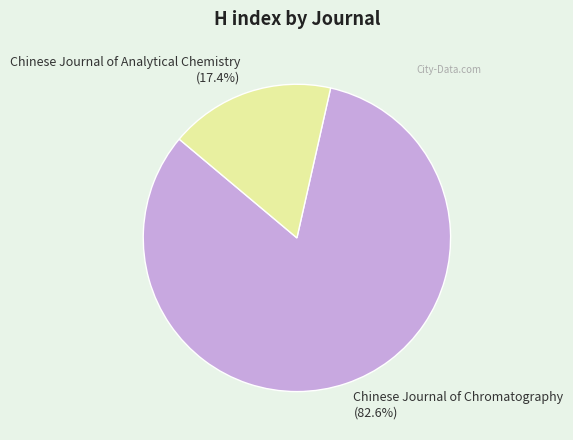

What is the largest slice in the pie chart?

Chinese Journal of Chromatography